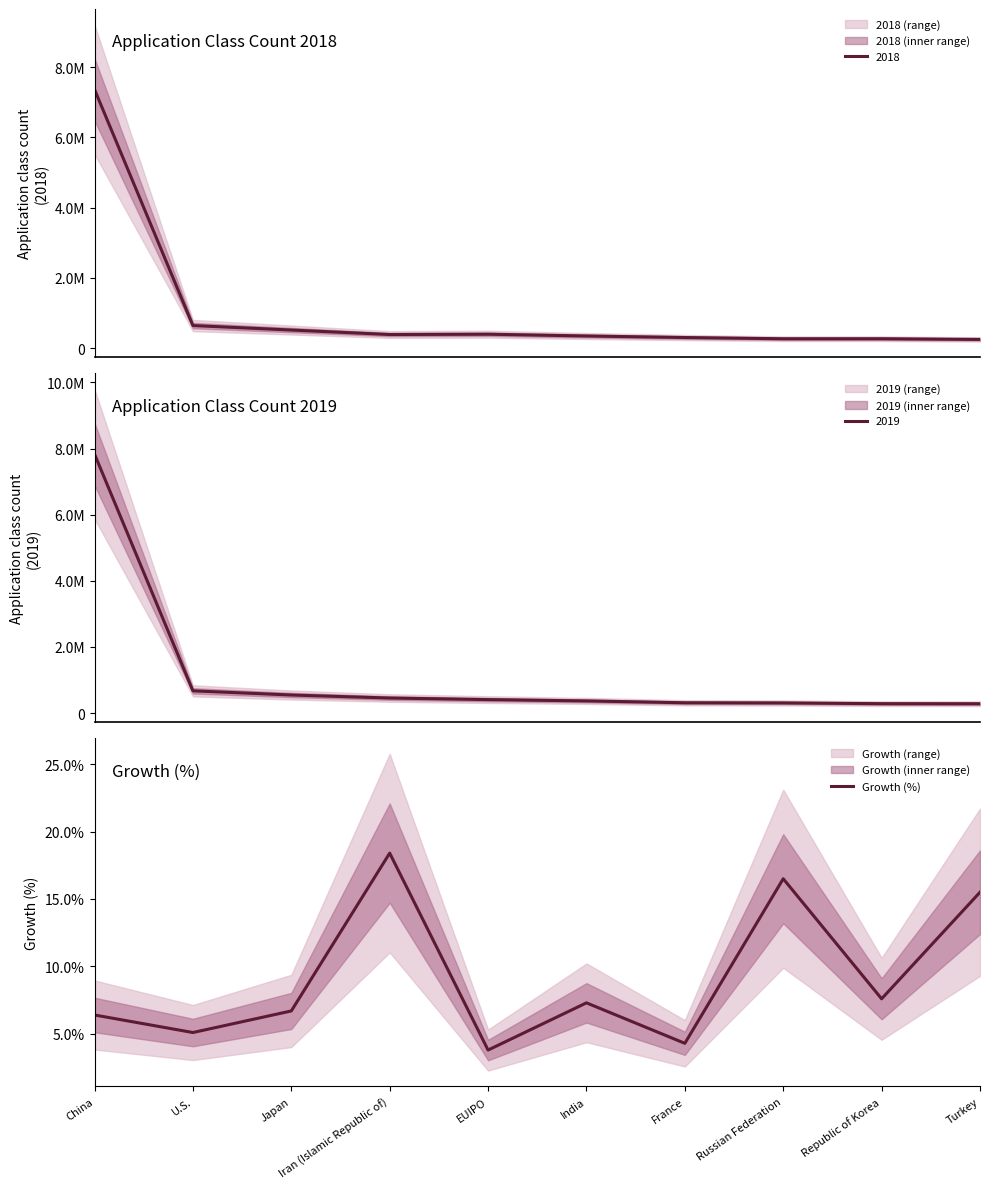

Is it true that the value at Republic of Korea is 0.1?

True